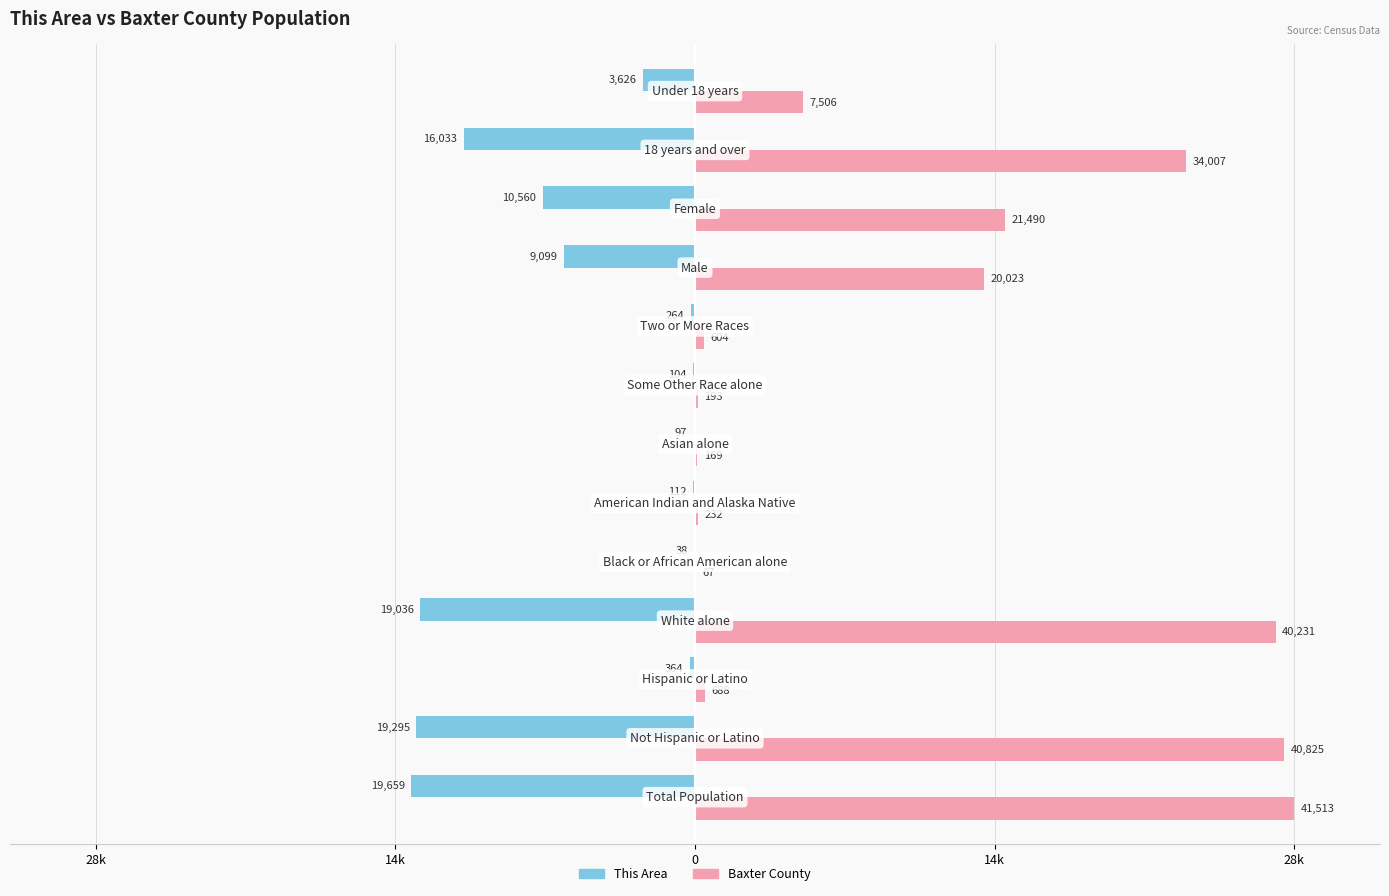

What are all the series names shown in the legend?

This Area, Baxter County